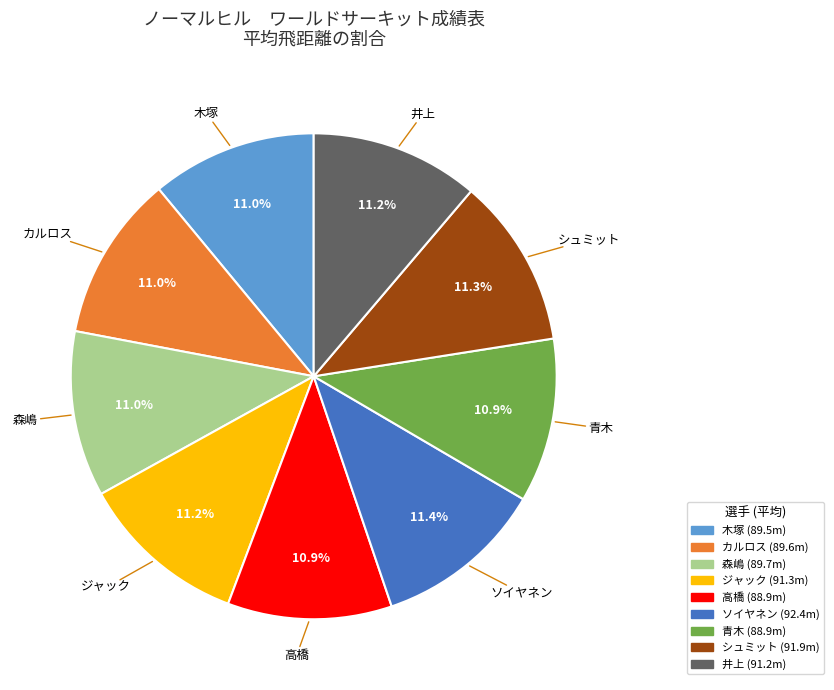

Is there a majority slice in this chart?

No